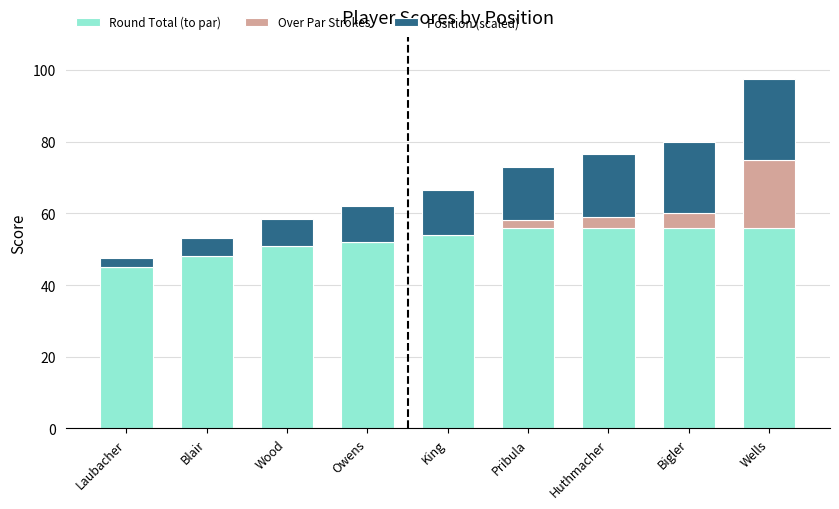

Is it true that Round Total (to par) equals 34.1 at Huthmacher?

False